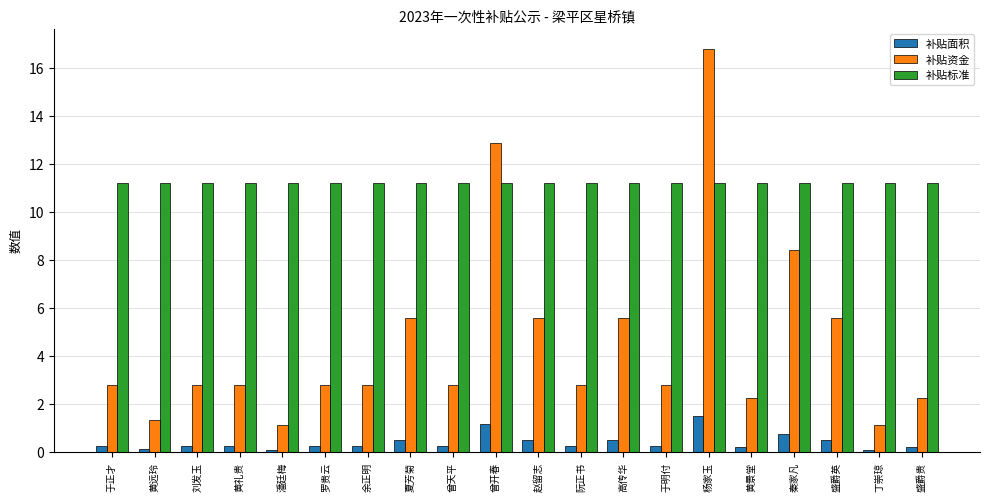

At which category does the chart reach its peak across all series?

杨家玉